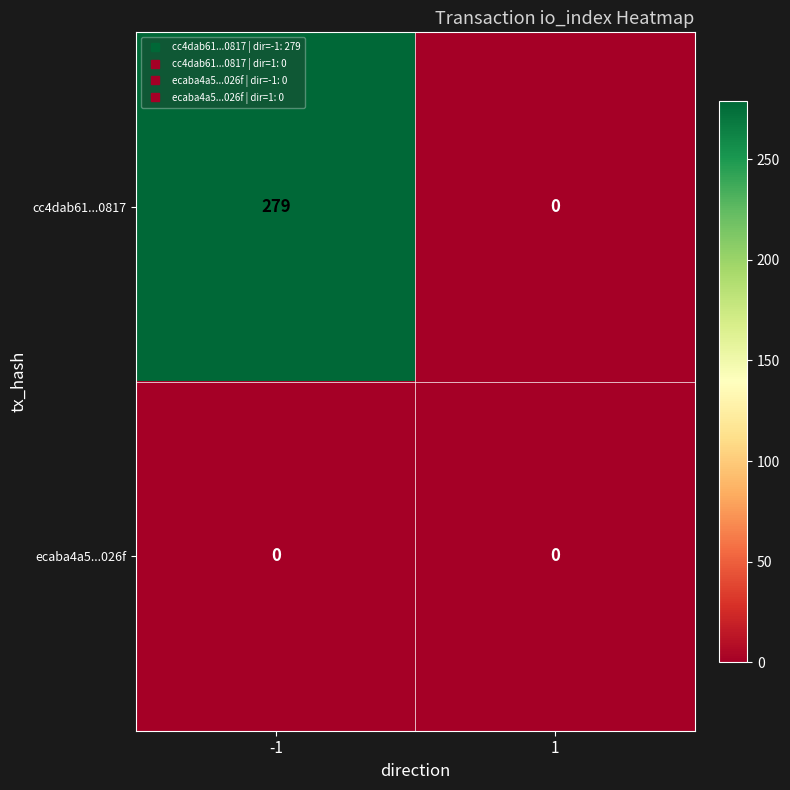

Reading left to right, transcribe all the data shown in this chart.

cc4dab61...0817: 279	0
ecaba4a5...026f: 0	0